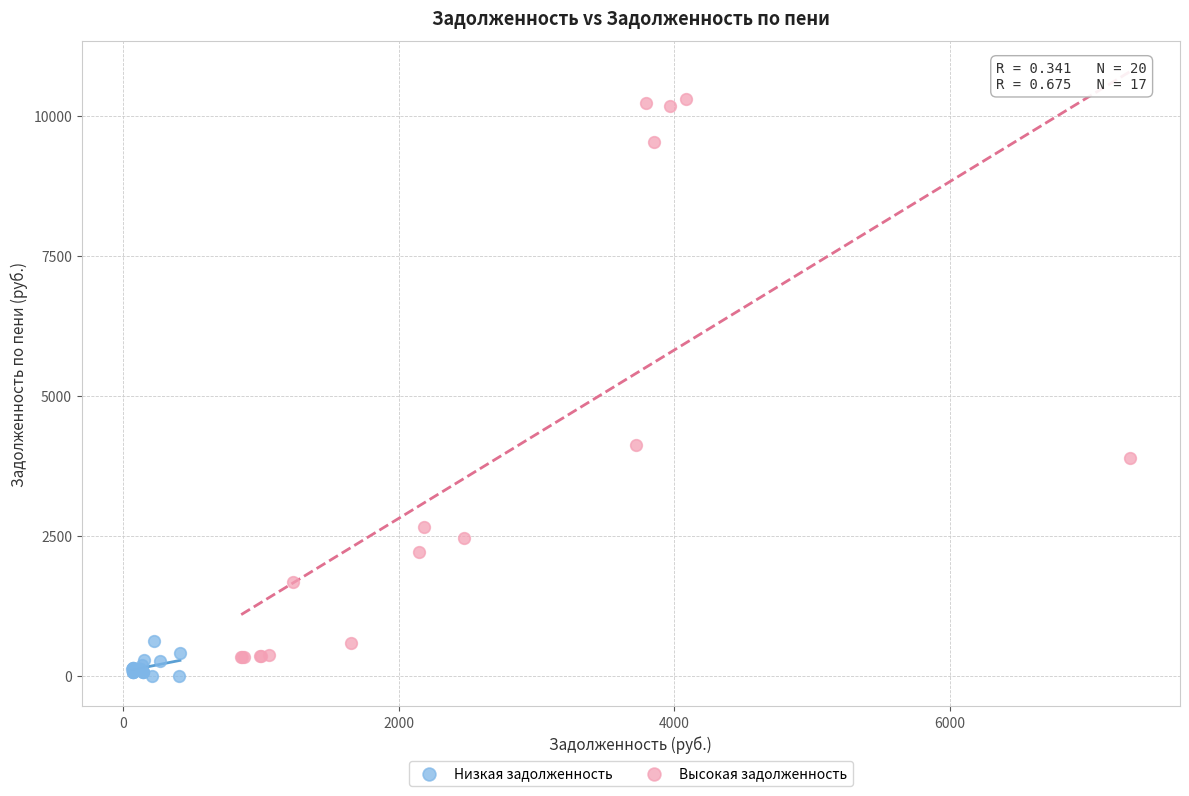

Which series has the widest spread of Y values?

Высокая задолженность